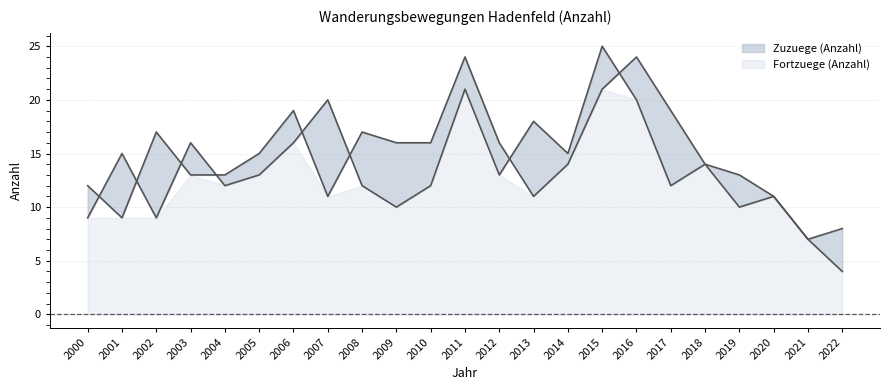

What is the difference between the Zuzuege (Anzahl) values at 2000 and 2017?

7